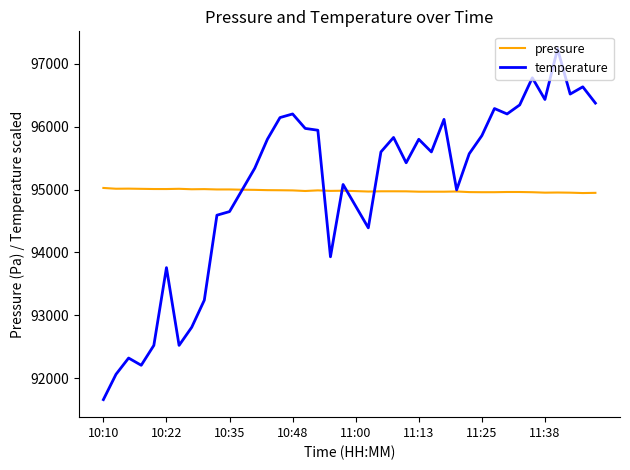

Which series has the largest range (max minus min)?

temperature